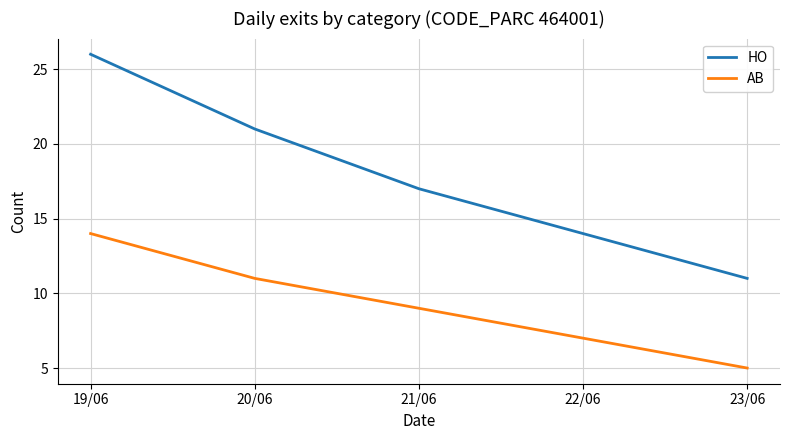

The HO series shows 26 at 19/06. True or false?

True